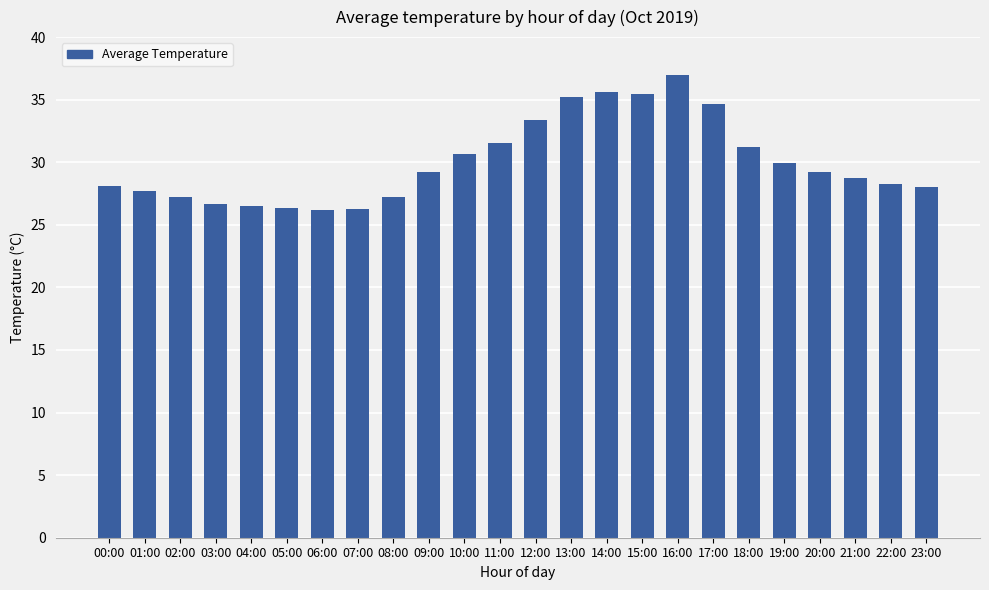

What is the sum of all values?

720.5